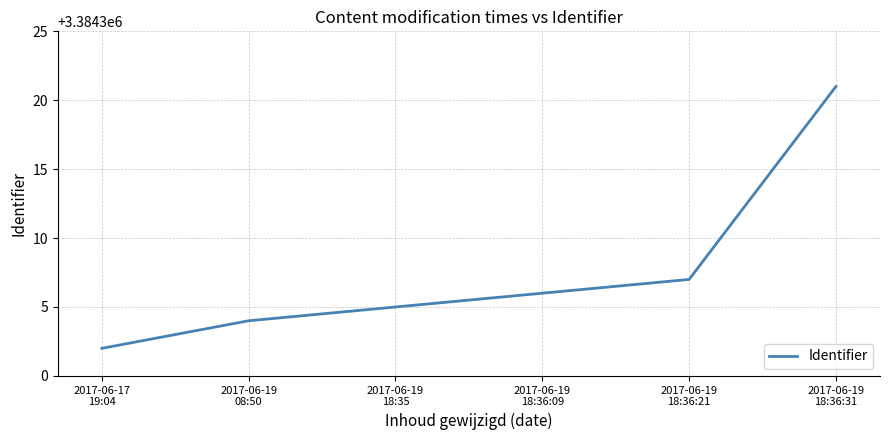

What is the difference between the maximum and minimum values?

19